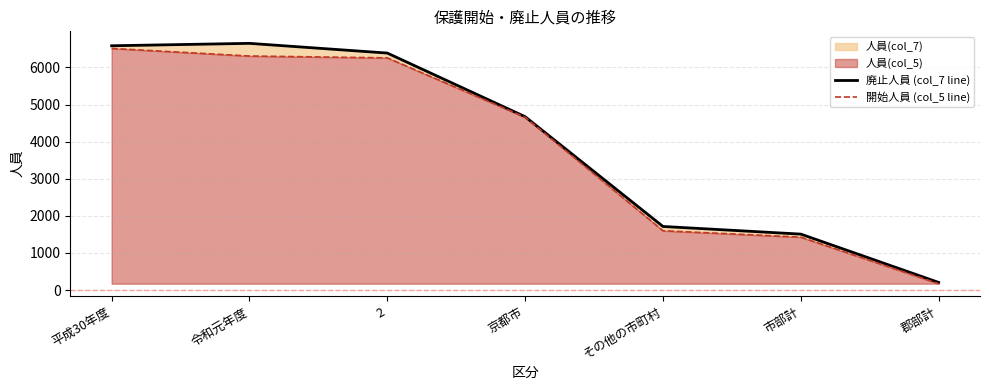

What is the average value of the 開始人員 (col_5 line) series?

3847